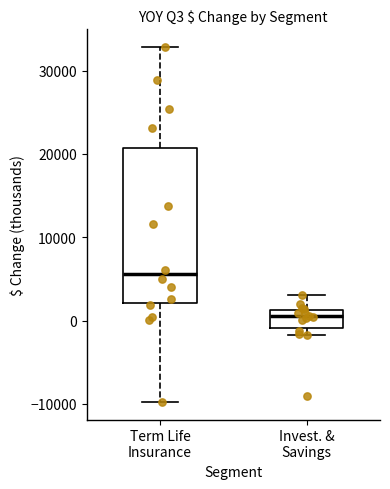

Reading left to right, read every box against the y-axis: the position of its median line, the range the box covers, and the ends of its whiskers. The values are not printed on the chart, so give them approximately, as read against the axis.

Term Life Insurance: median 6000, box 2000 to 21000, whiskers -10000 to 33000
Invest. & Savings: median 0, box -1000 to 1000, whiskers -2000 to 3000